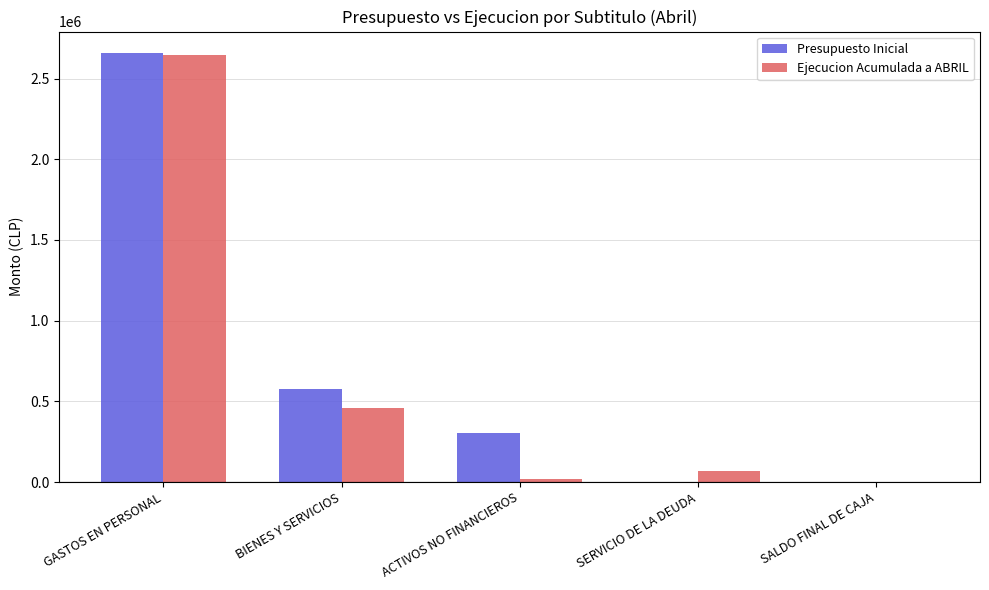

Between ACTIVOS NO FINANCIEROS and SALDO FINAL DE CAJA, which series saw the biggest shift?

Presupuesto Inicial